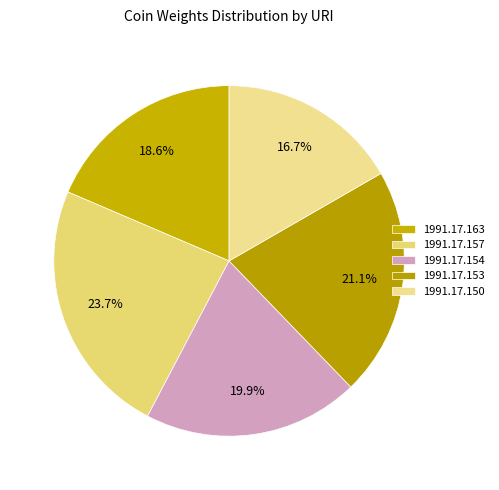

How many slices are in this pie chart?

5